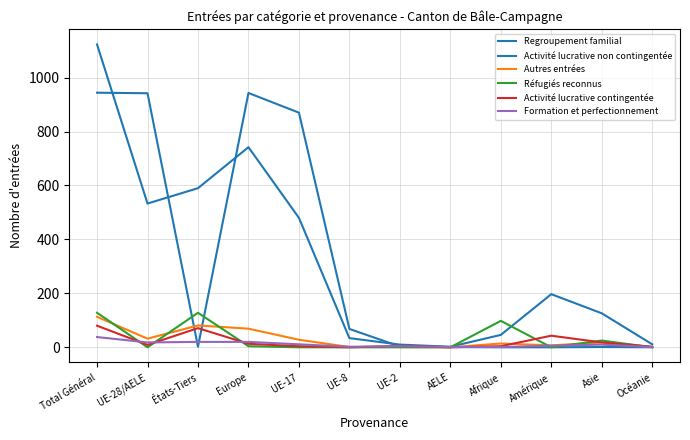

True or false: Formation et perfectionnement has more than 2 interior local peaks.

False